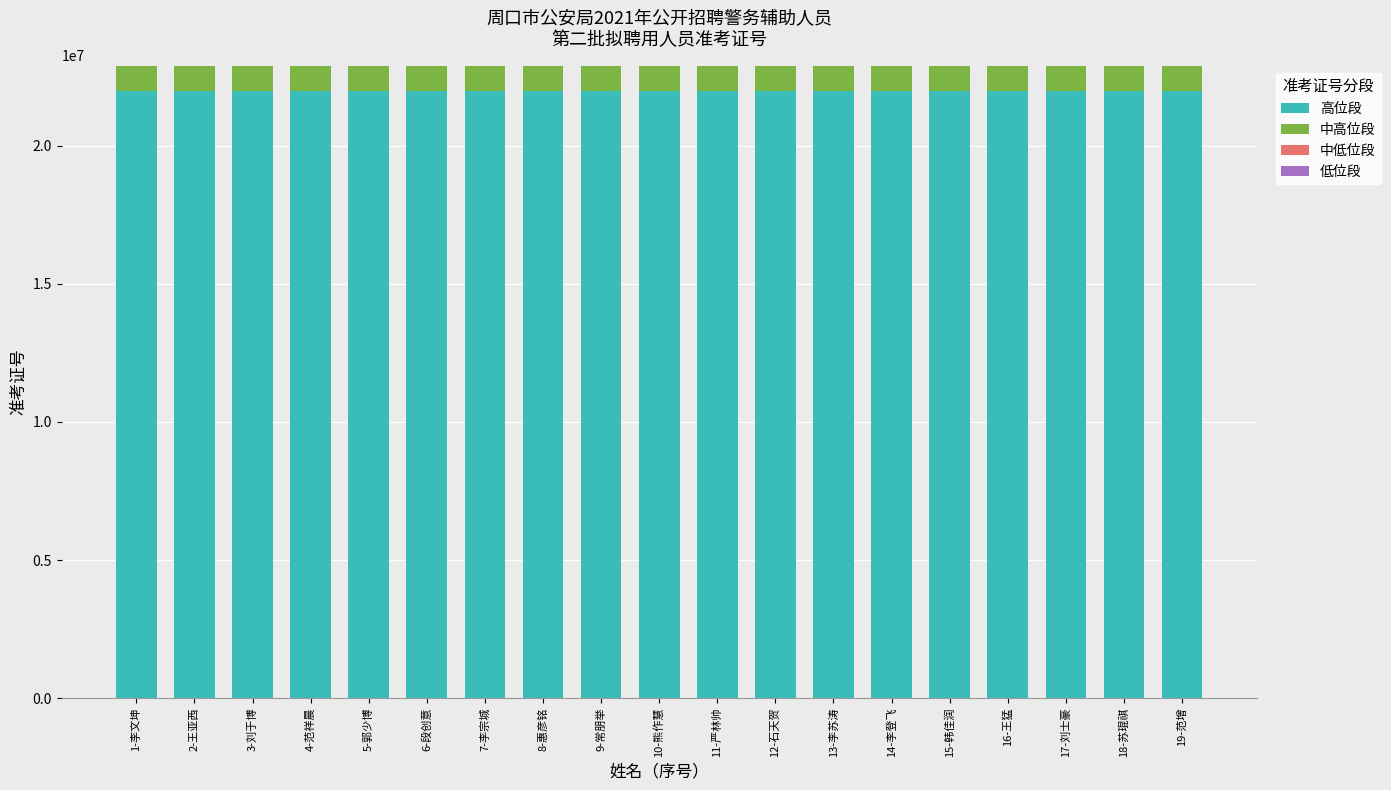

What is the highest value of the 高位段 series?

22000000